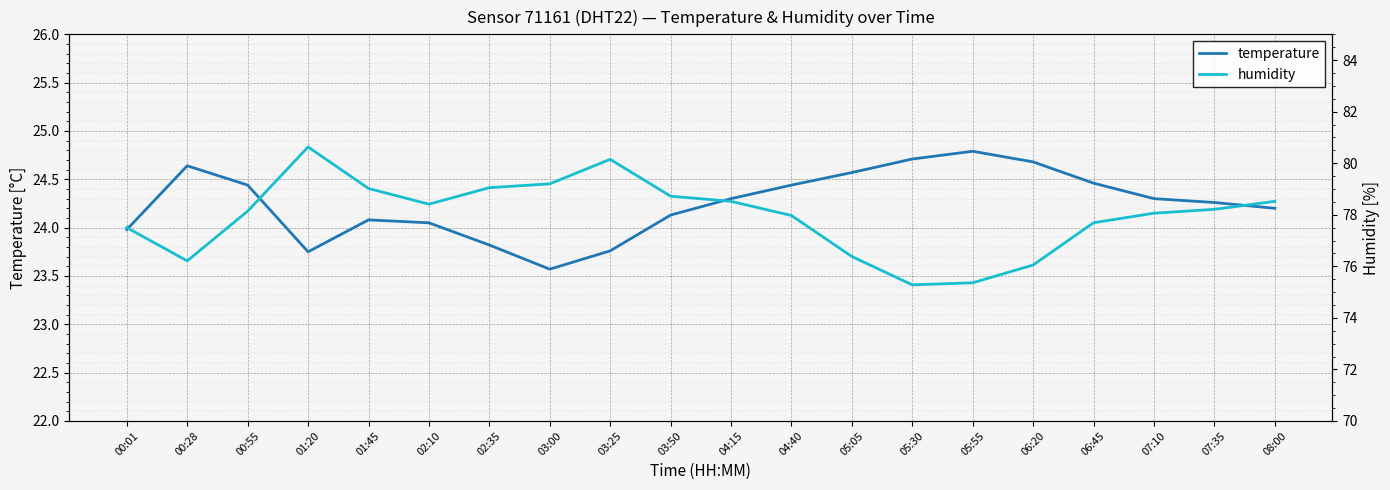

Rank the series by their maximum value, from highest to lowest.

humidity, temperature